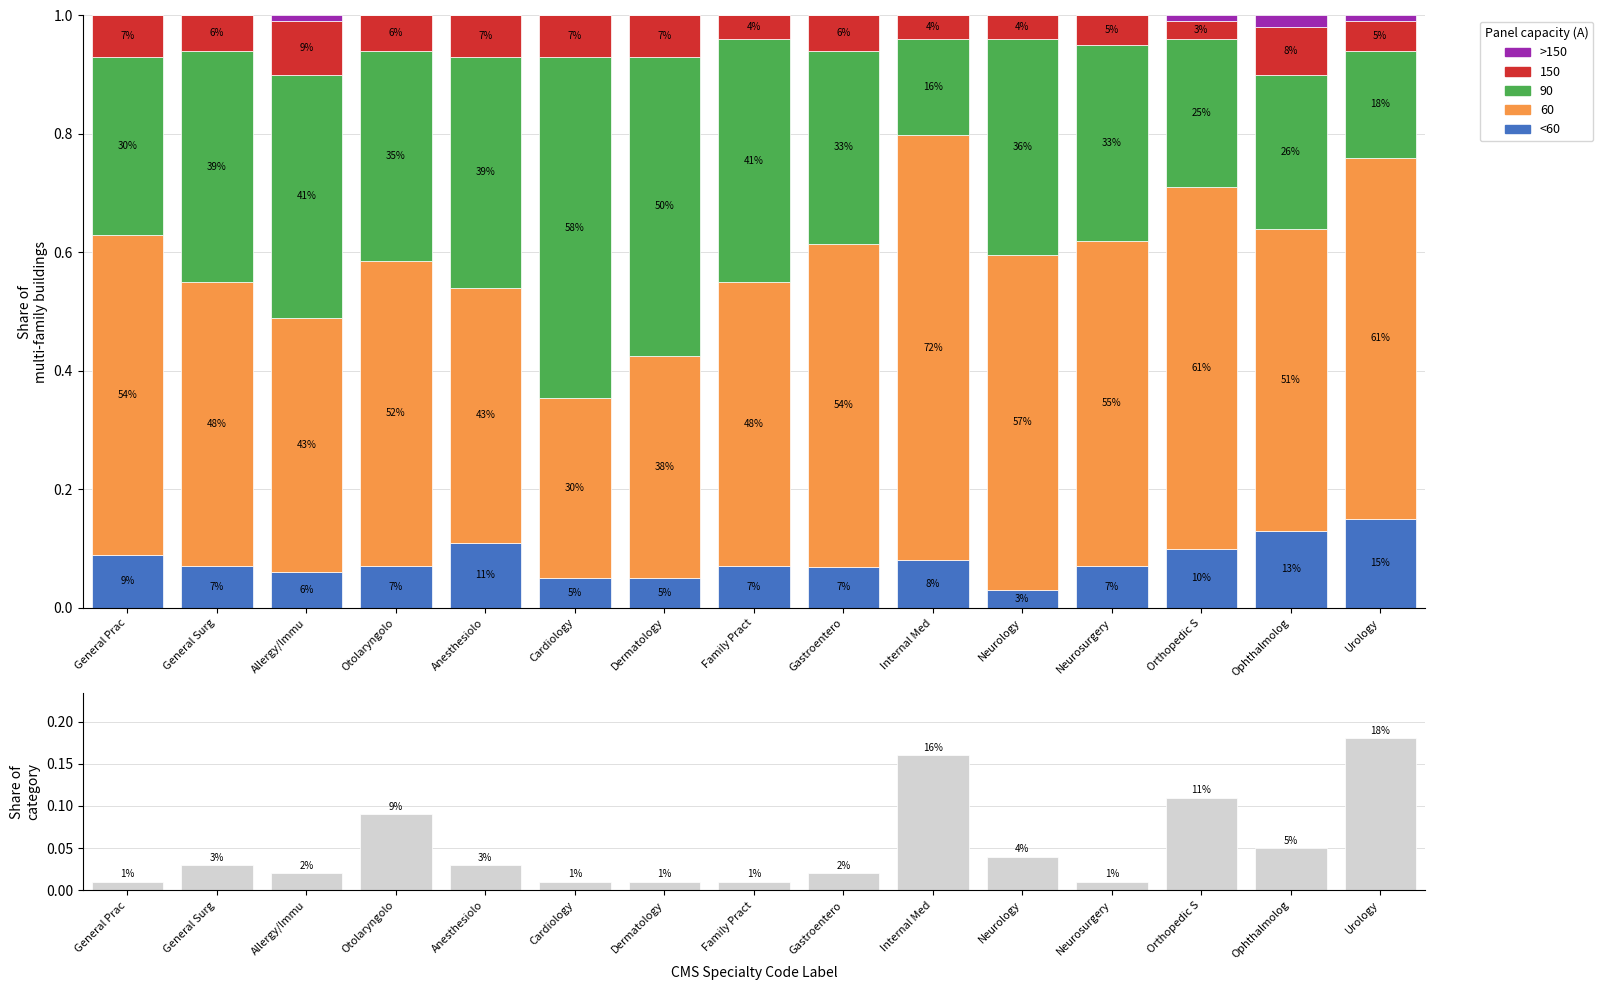

At which label does Share of category reach its peak?

Urology